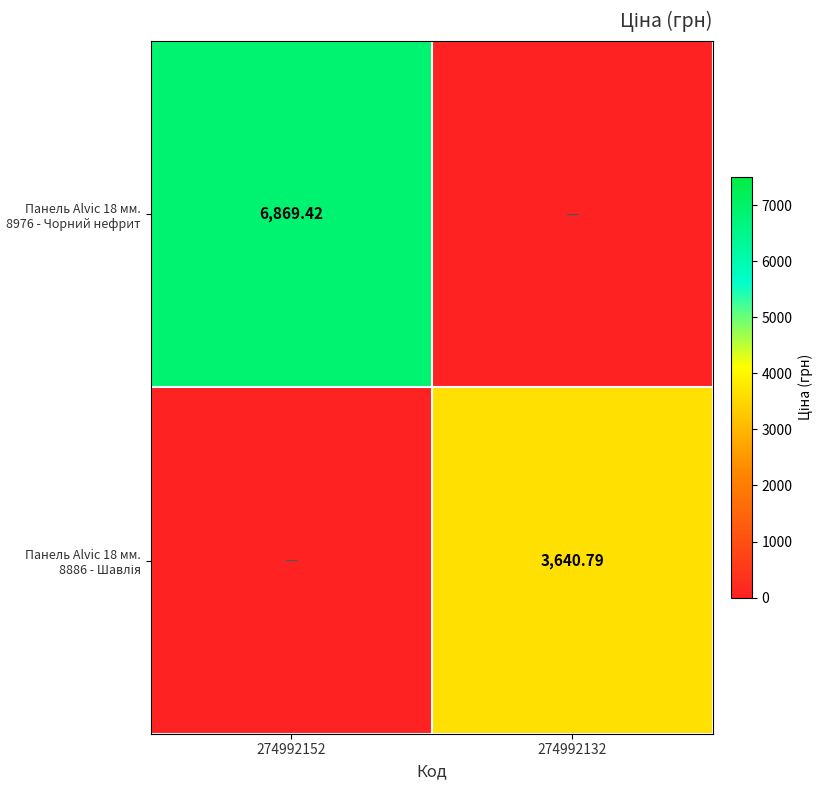

Which series has the widest spread of values?

Панель Alvic 18 мм. 8976 - Чорний нефрит